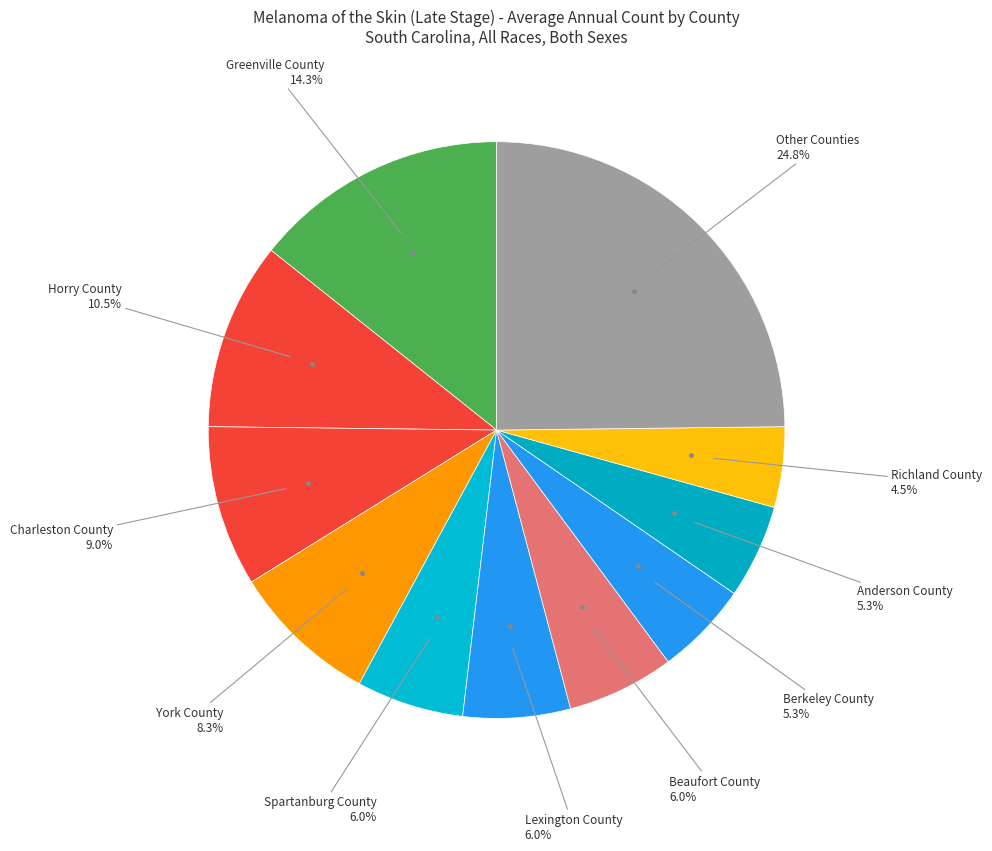

Does Horry County account for over 50% of the chart?

No